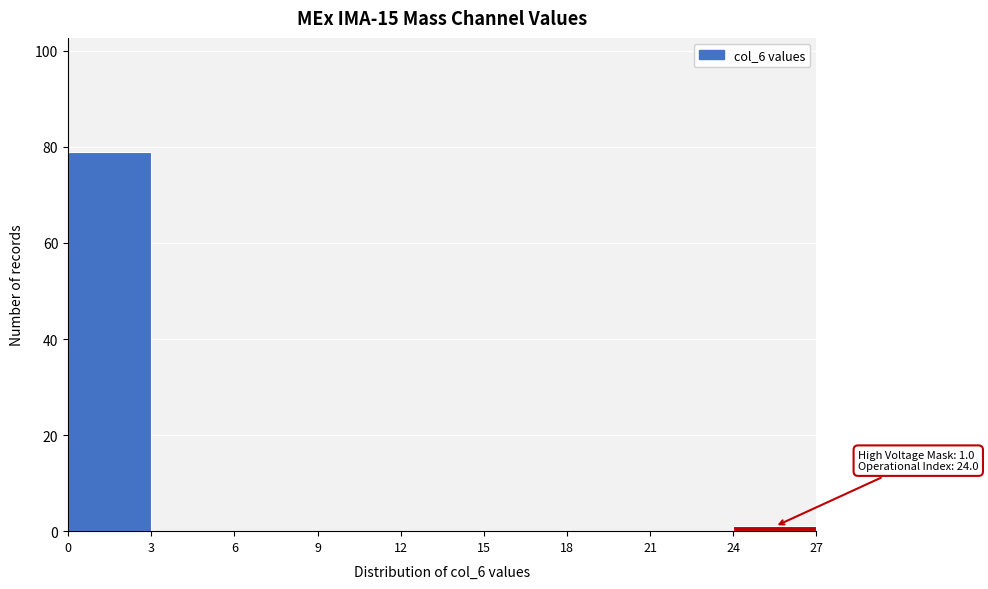

Which range on the x-axis has the tallest bar?

0 to 3